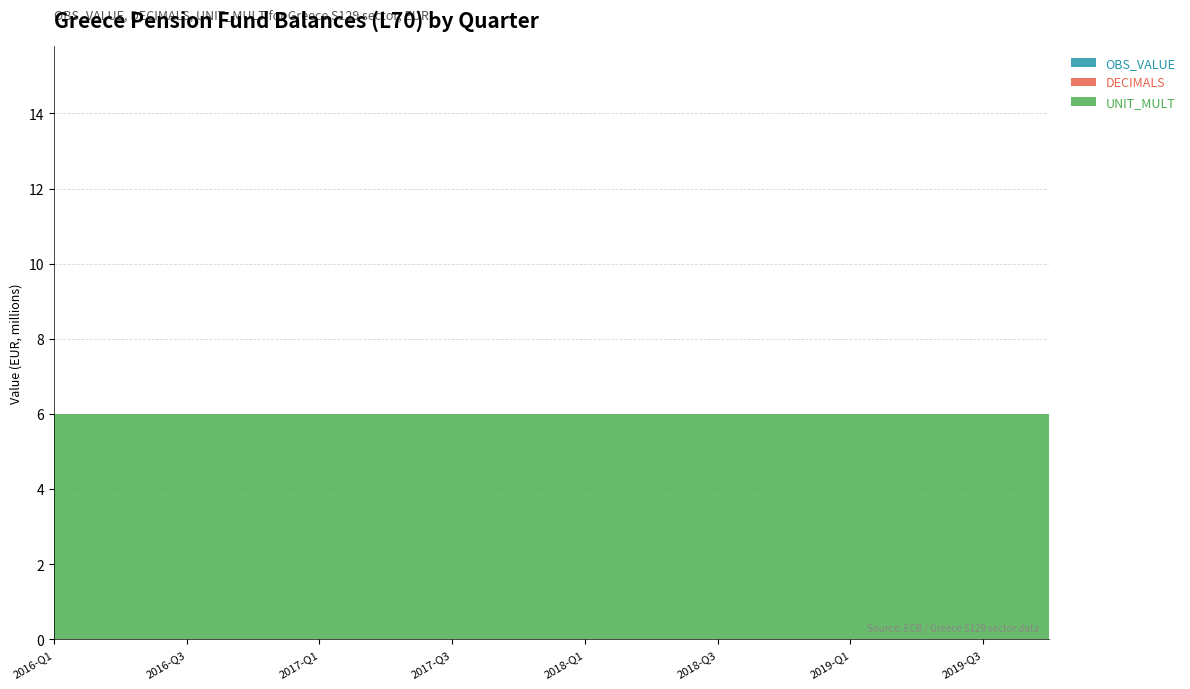

Reading right to left, extract all data points from this chart.

OBS_VALUE: 2019-Q4=0	2019-Q3=0	2019-Q2=0	2019-Q1=0	2018-Q4=0	2018-Q3=0	2018-Q2=0	2018-Q1=0	2017-Q4=0	2017-Q3=0	2017-Q2=0	2017-Q1=0	2016-Q4=0	2016-Q3=0	2016-Q2=0	2016-Q1=0
DECIMALS: 2019-Q4=0	2019-Q3=0	2019-Q2=0	2019-Q1=0	2018-Q4=0	2018-Q3=0	2018-Q2=0	2018-Q1=0	2017-Q4=0	2017-Q3=0	2017-Q2=0	2017-Q1=0	2016-Q4=0	2016-Q3=0	2016-Q2=0	2016-Q1=0
UNIT_MULT: 2019-Q4=6	2019-Q3=6	2019-Q2=6	2019-Q1=6	2018-Q4=6	2018-Q3=6	2018-Q2=6	2018-Q1=6	2017-Q4=6	2017-Q3=6	2017-Q2=6	2017-Q1=6	2016-Q4=6	2016-Q3=6	2016-Q2=6	2016-Q1=6